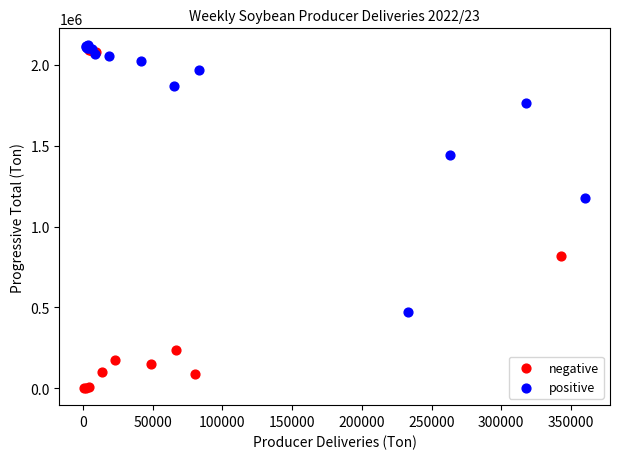

Which series contains the lowest Y value?

negative